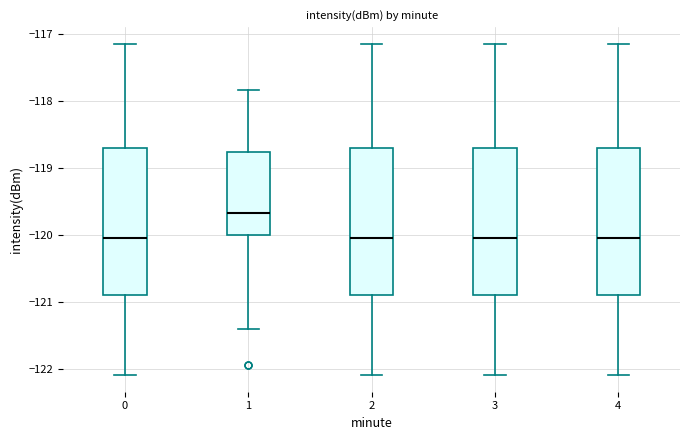

Where does the lower whisker of the box at x = 3 end on the y-axis? The values are not printed on the chart, so give them approximately, as read against the axis.

-122.1